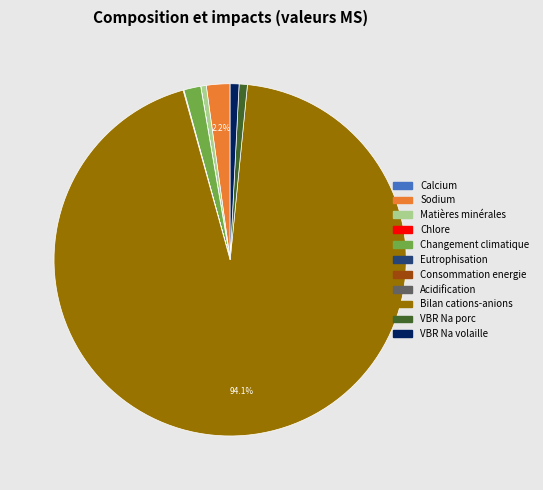

Which slice represents more than half of the pie?

Bilan cations-anions